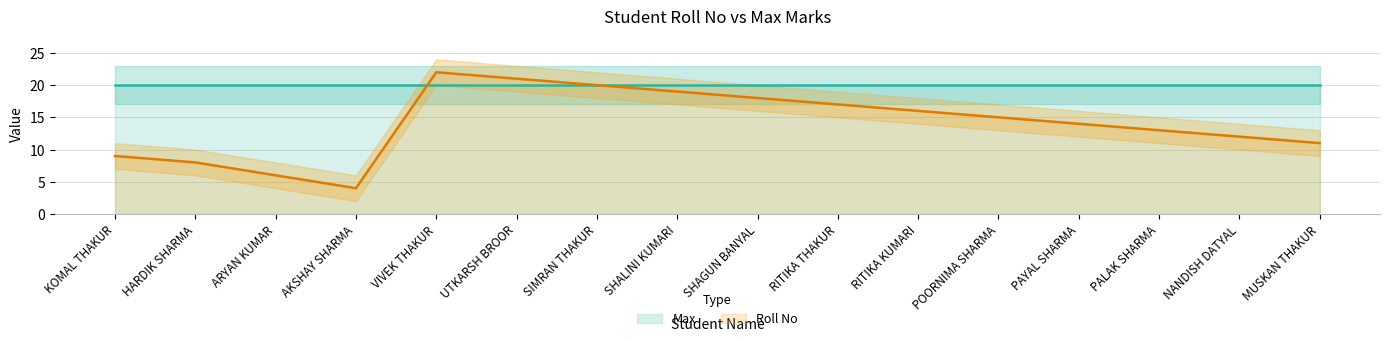

Between PAYAL SHARMA and SHALINI KUMARI, which is larger?

SHALINI KUMARI